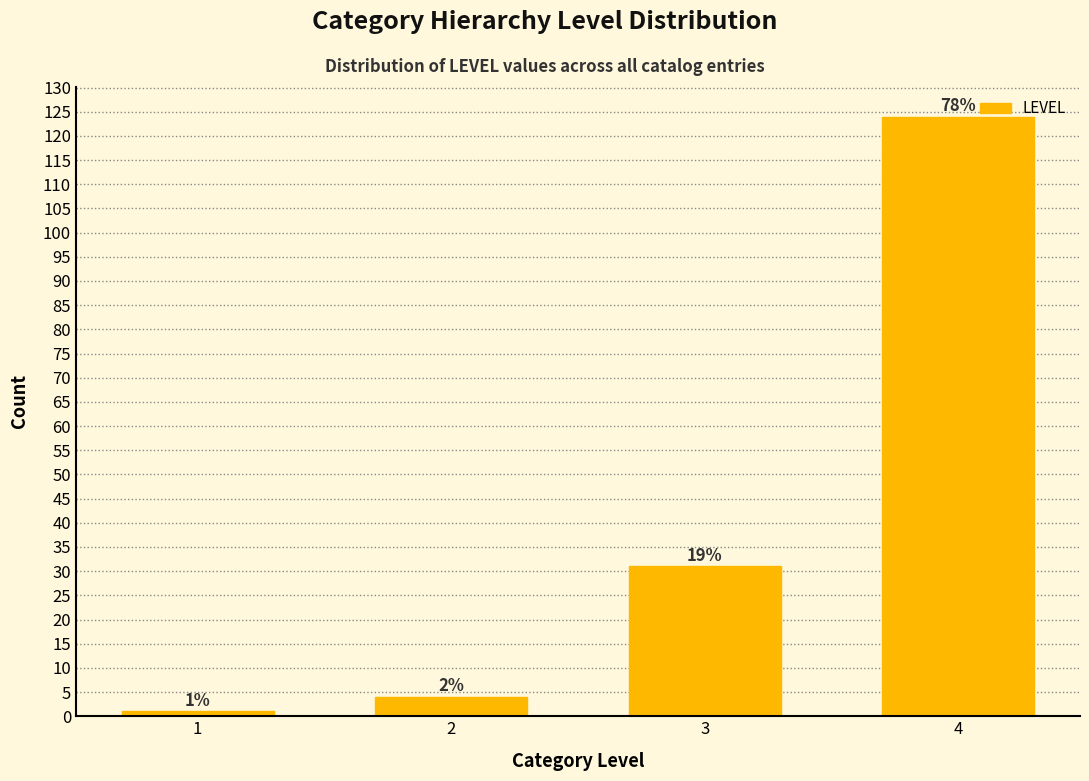

How many bars are there in total?

4